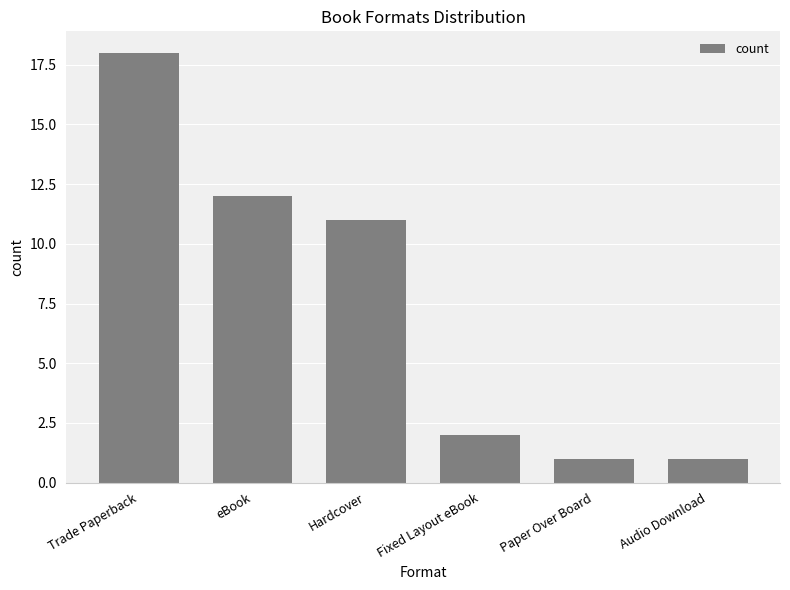

What is the label of the 2nd bar from the right?

Paper Over Board